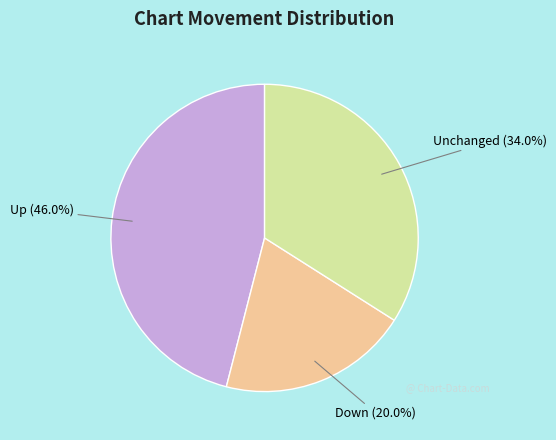

What is the total percentage of Down (20.0%) and Up (46.0%)?

66.0%